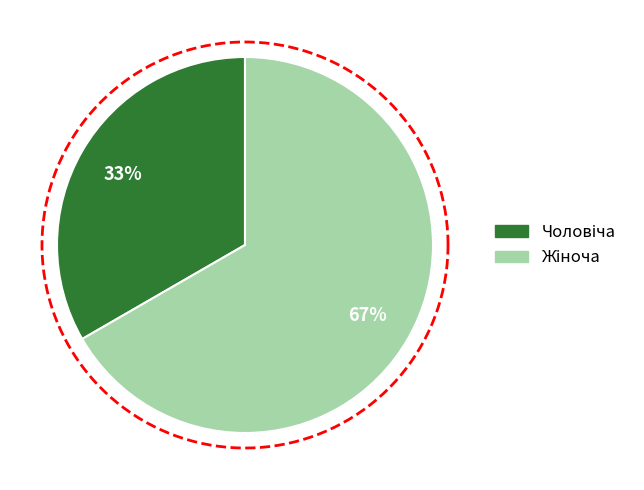

Which category has the smallest portion of the pie?

Чоловіча